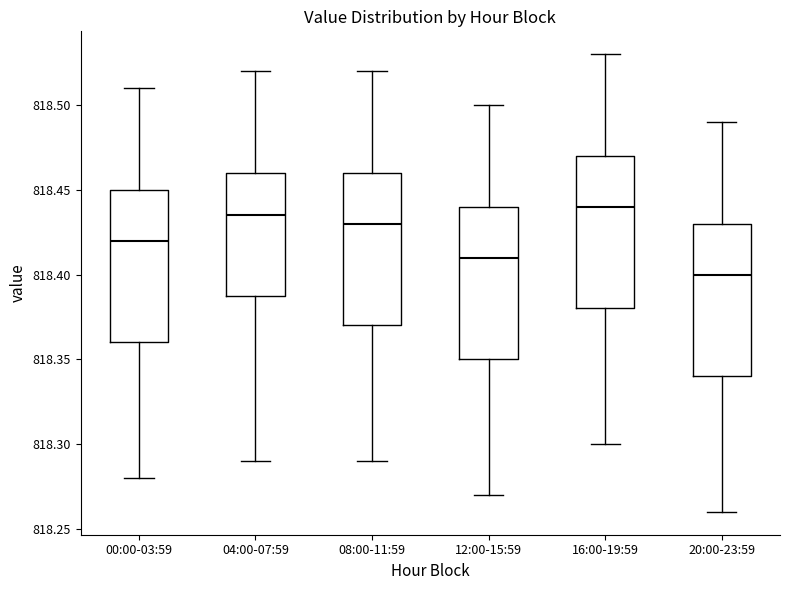

Reading left to right, read every box against the y-axis: the position of its median line, the range the box covers, and the ends of its whiskers. The values are not printed on the chart, so give them approximately, as read against the axis.

00:00-03:59: median 818.420, box 818.360 to 818.450, whiskers 818.280 to 818.510
04:00-07:59: median 818.435, box 818.390 to 818.460, whiskers 818.290 to 818.520
08:00-11:59: median 818.430, box 818.370 to 818.460, whiskers 818.290 to 818.520
12:00-15:59: median 818.410, box 818.350 to 818.440, whiskers 818.270 to 818.500
16:00-19:59: median 818.440, box 818.380 to 818.470, whiskers 818.300 to 818.530
20:00-23:59: median 818.400, box 818.340 to 818.430, whiskers 818.260 to 818.490